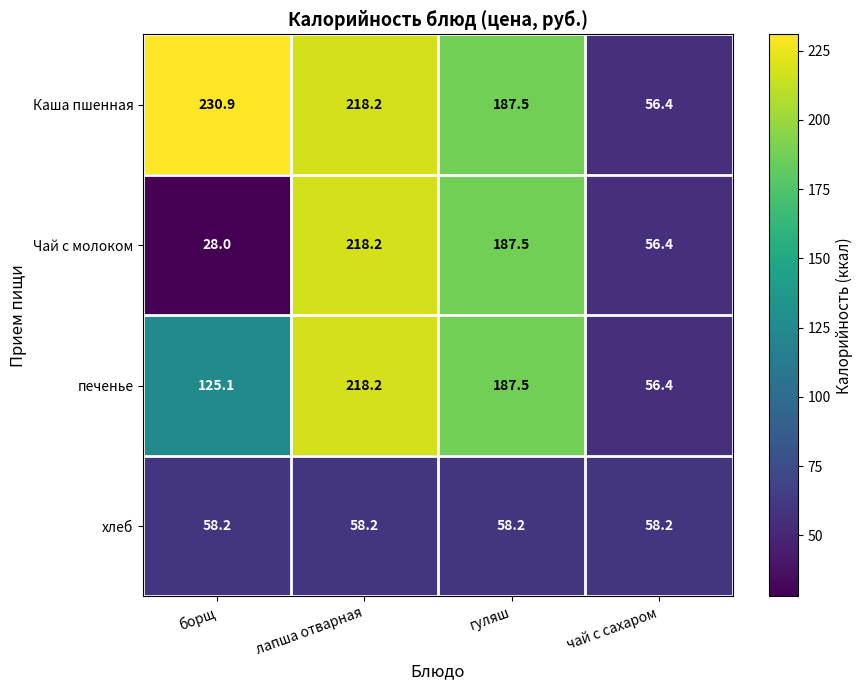

Which category has the lowest value in the Каша пшенная series?

чай с сахаром